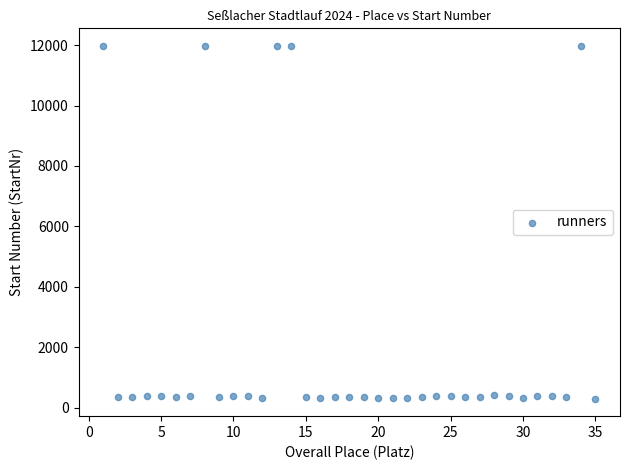

What is the range of X values (max minus min)?

34